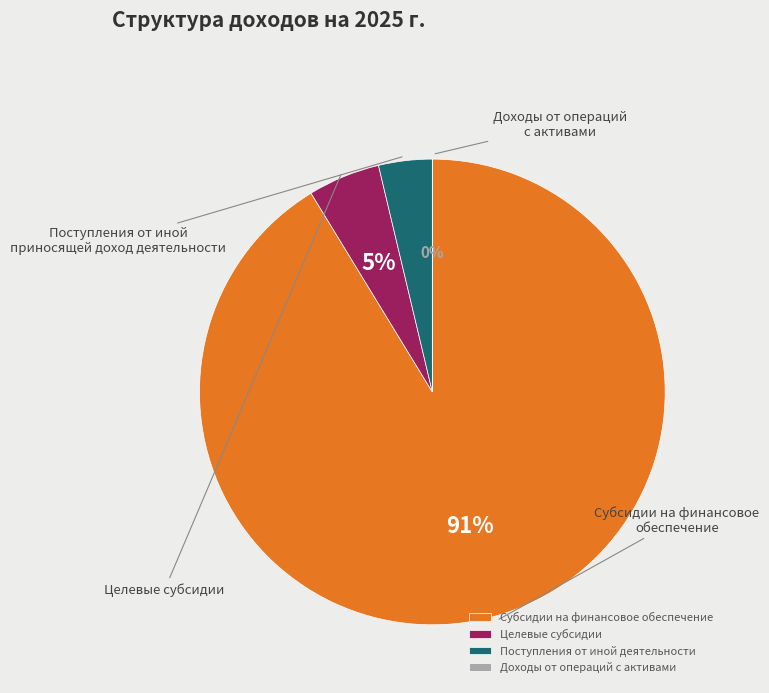

Does any single category account for the majority?

Yes